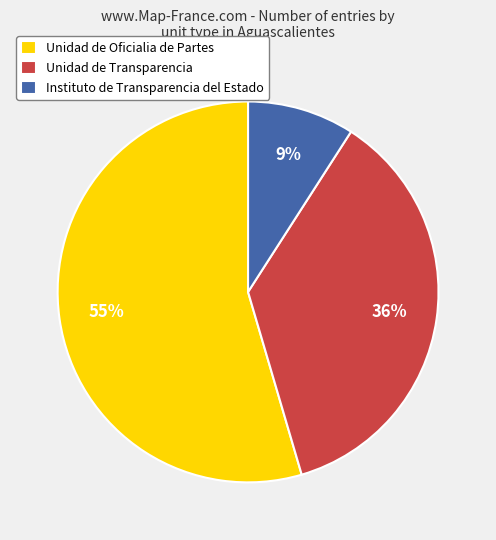

Approximately how many times larger is the value at Unidad de Oficialia de Partes compared to Unidad de Transparencia?

1.5